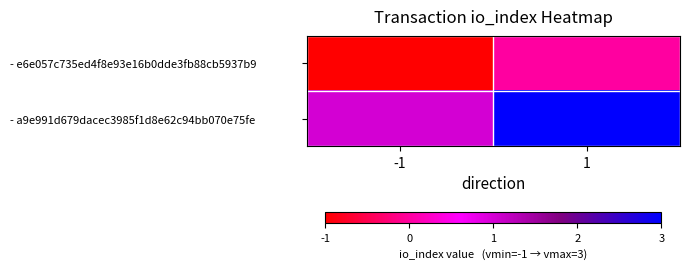

Reading left to right, list all the values displayed in this chart.

- e6e057c735ed4f8e93e16b0dde3fb88cb5937b9: -1=-1	1=0
- a9e991d679dacec3985f1d8e62c94bb070e75fe: -1=1	1=3